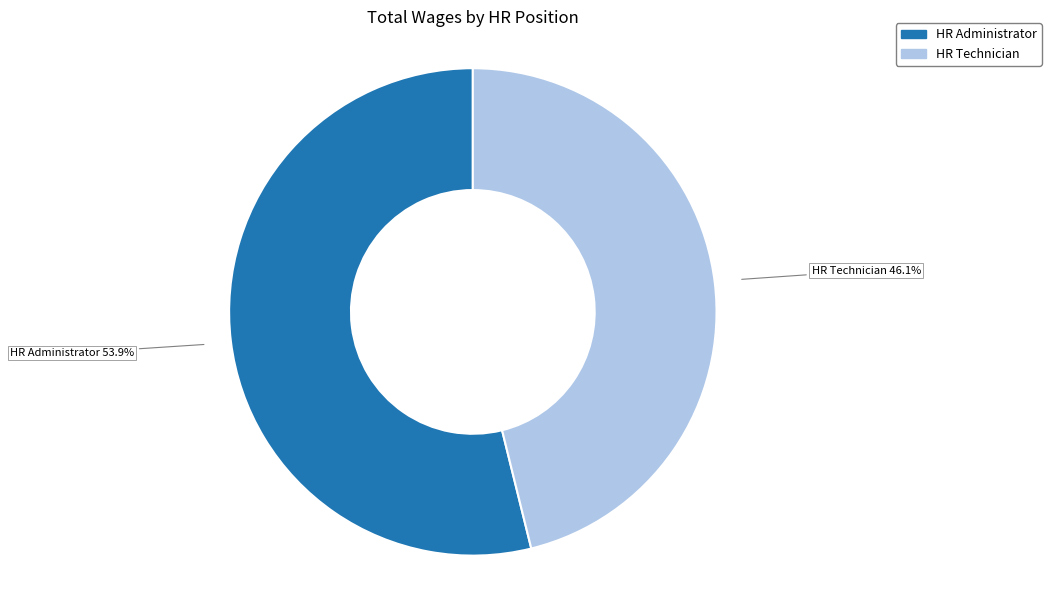

Is there a majority slice in this chart?

Yes